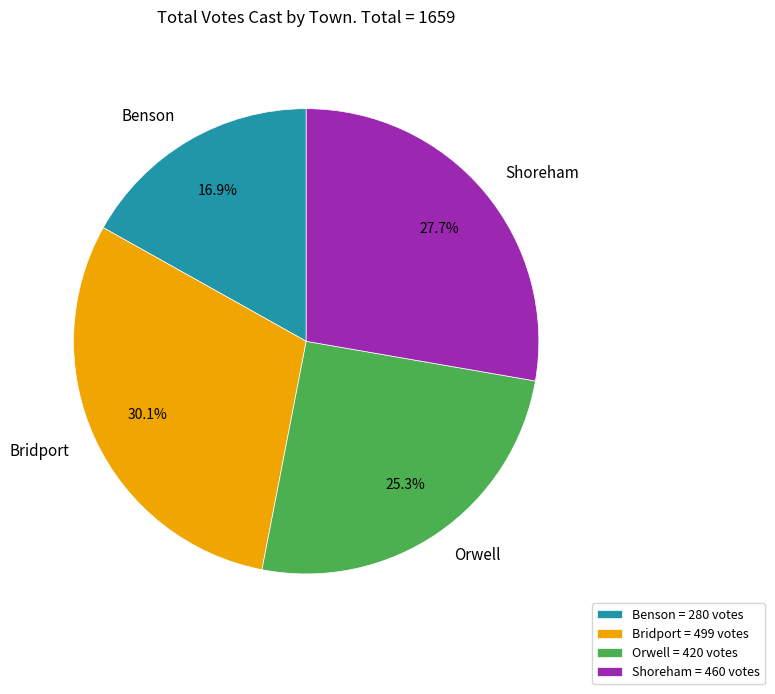

Is it true that Benson is 11% of the pie?

False